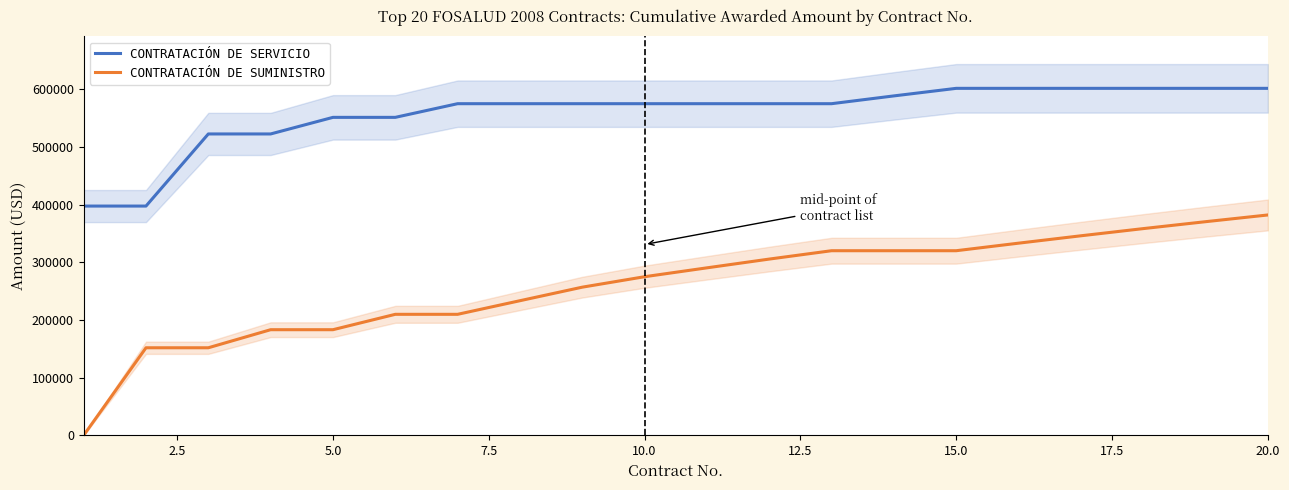

True or false: CONTRATACIÓN DE SUMINISTRO and CONTRATACIÓN DE SERVICIO cross at least once.

False